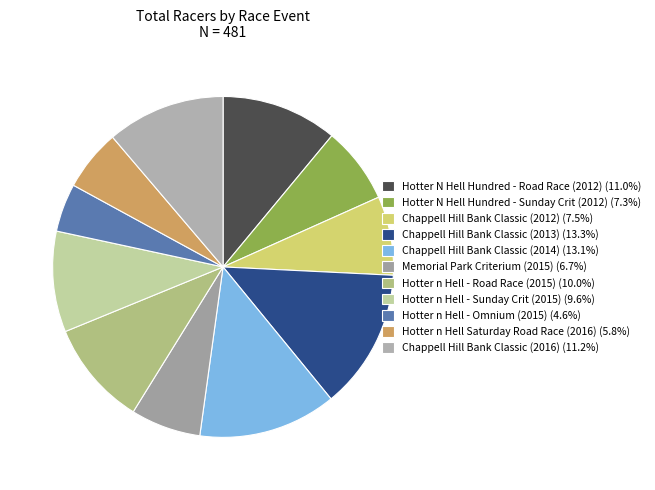

Which category has the smallest portion of the pie?

Hotter n Hell - Omnium (2015)